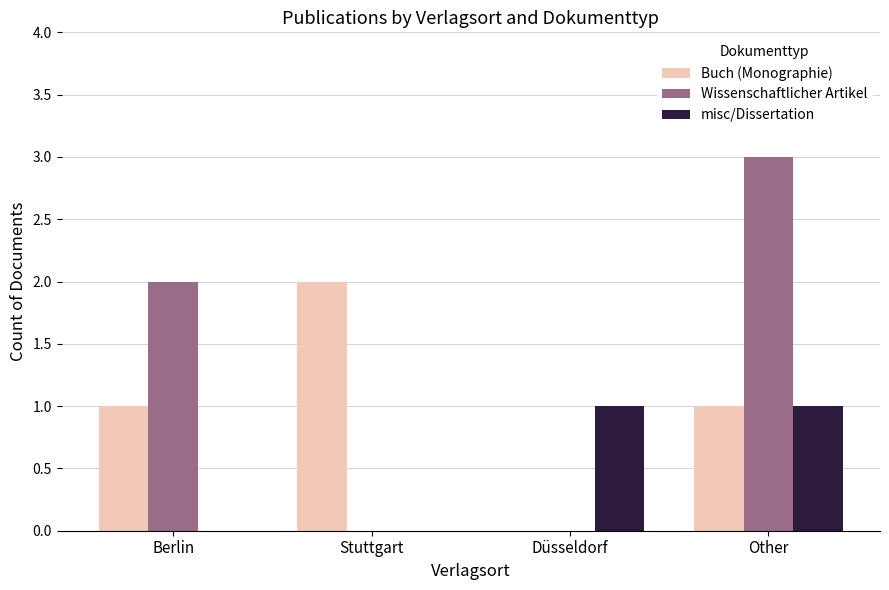

What is the sum of the misc/Dissertation values at Other and Düsseldorf?

2